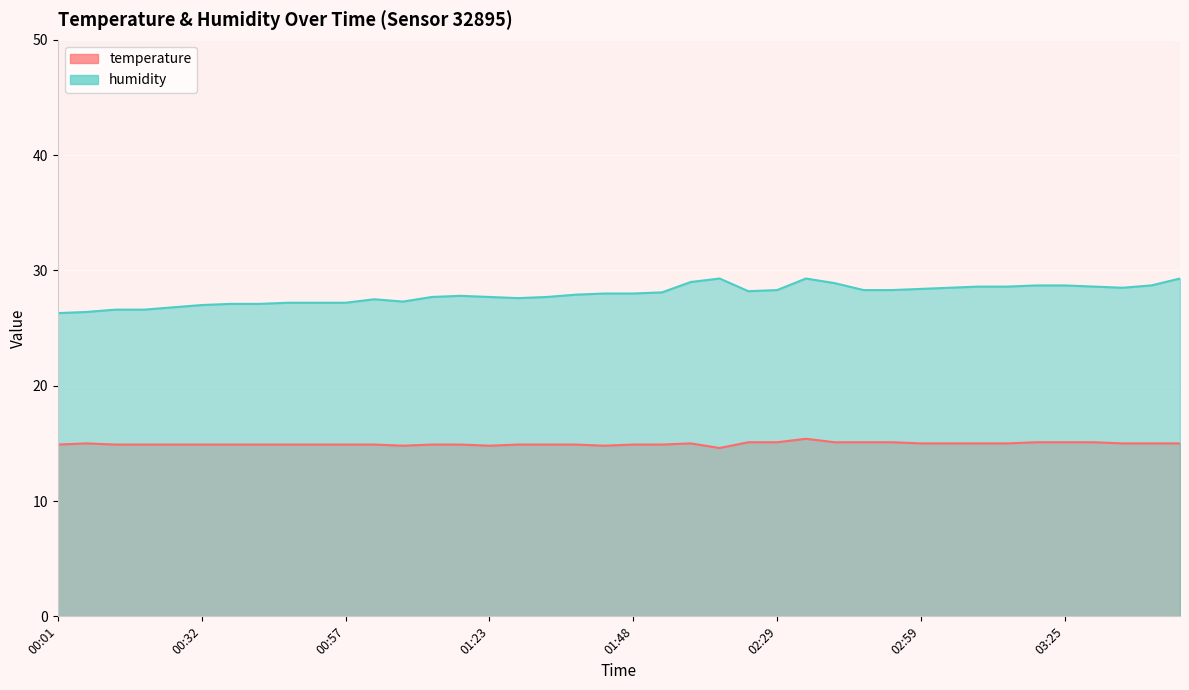

The humidity series shows 50.3 at 03:50. True or false?

False